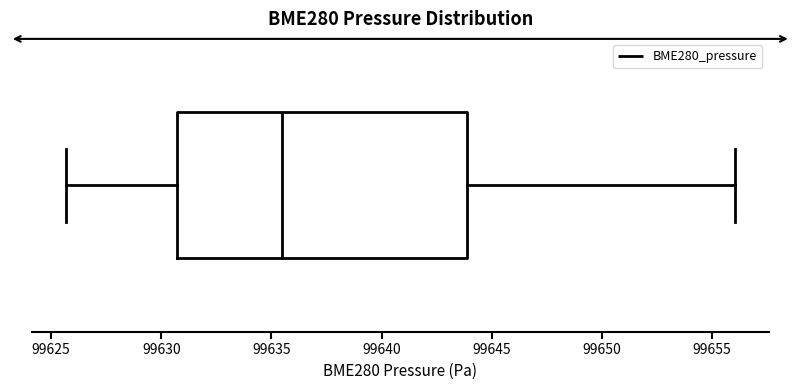

Where does the right whisker of the box end on the x-axis? The values are not printed on the chart, so give them approximately, as read against the axis.

99656.0